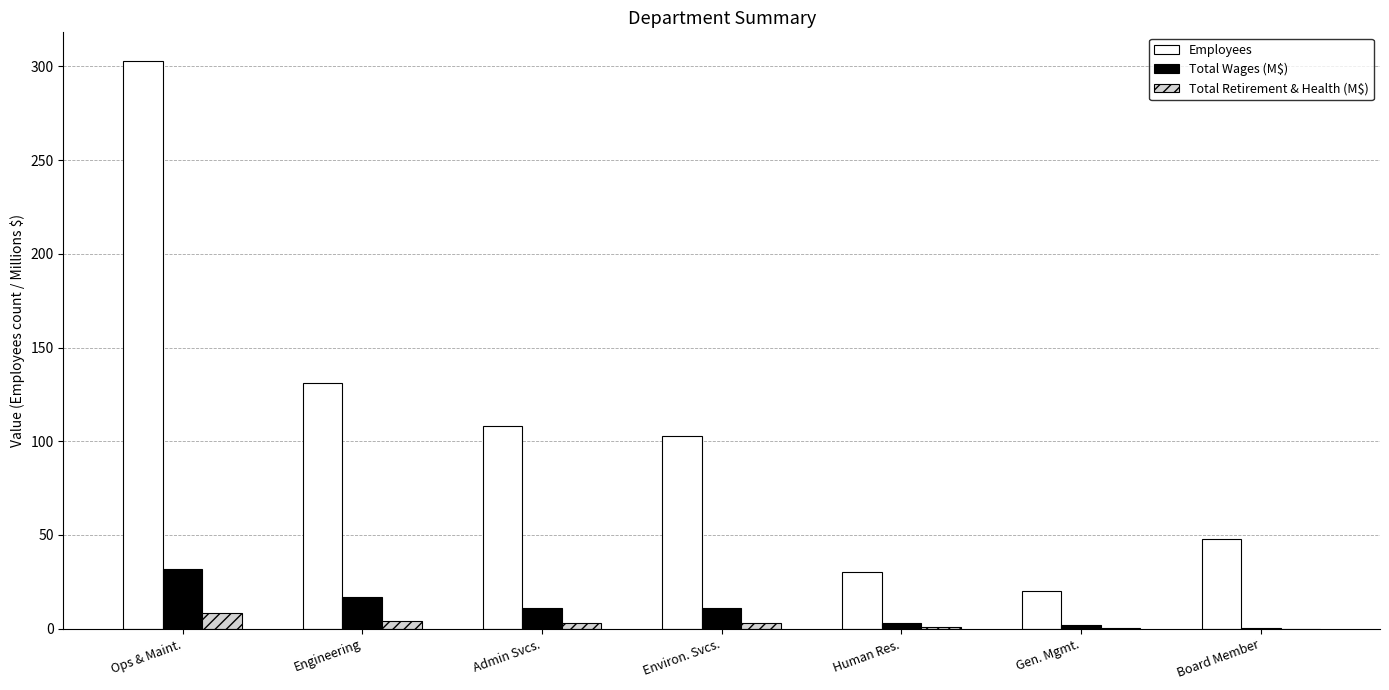

Which category has the highest value across all series?

Ops & Maint.